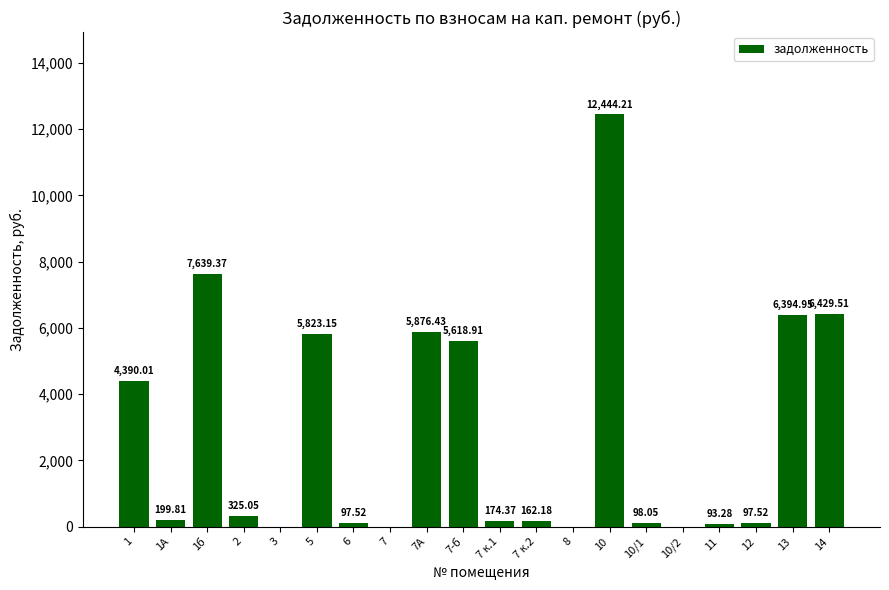

How many categories are shown in the chart?

20